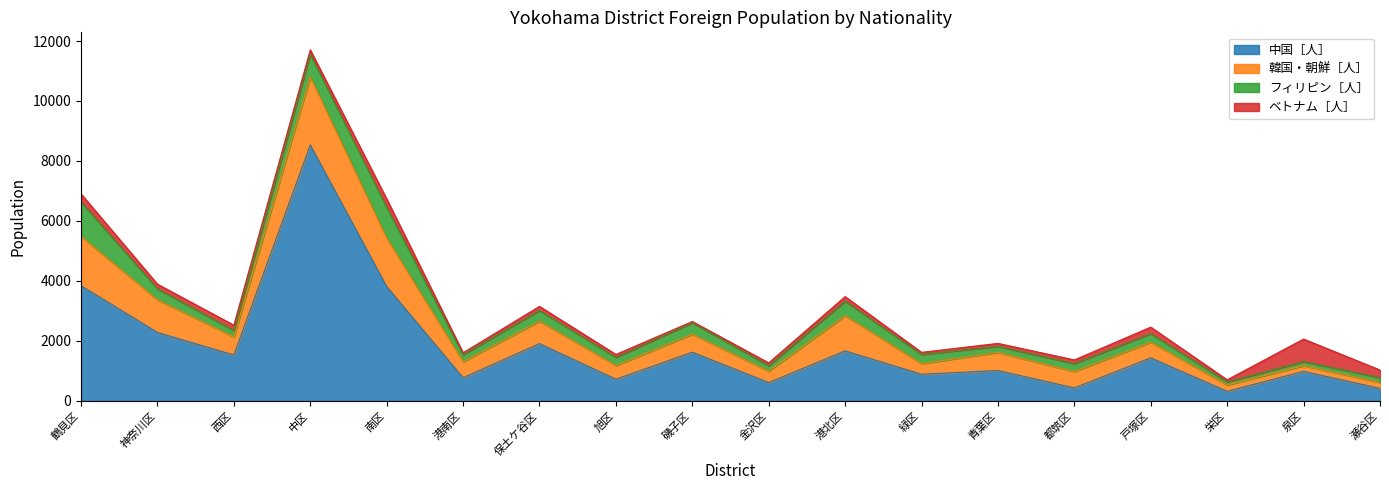

What is the approximate value of フィリピン［人］ at 金沢区, to the nearest 10?

180